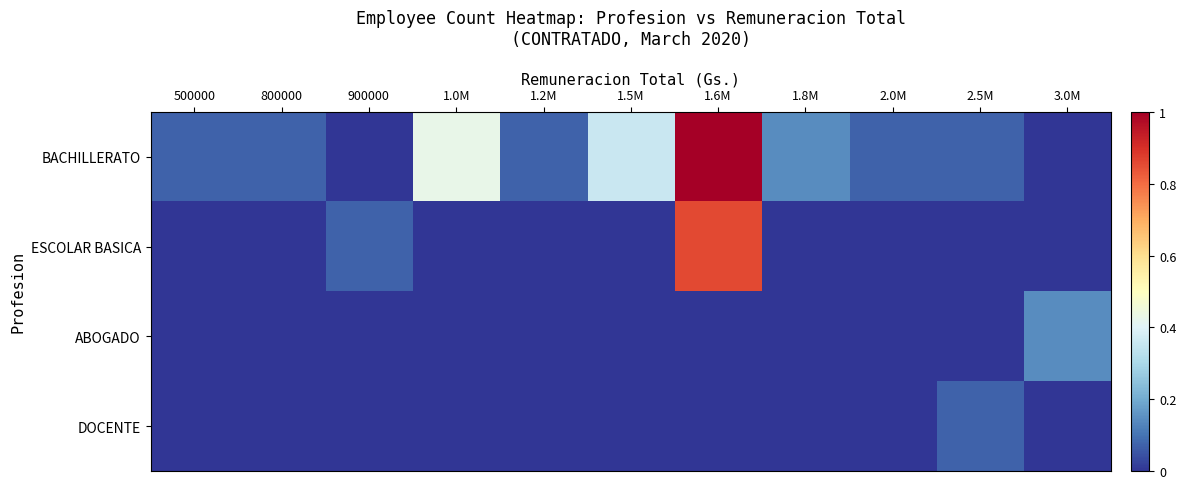

Reading right to left, what are all the values shown in this chart?

BACHILLERATO: 3.0M=0.0	2.5M=0.1	2.0M=0.1	1.8M=0.1	1.6M=1.0	1.5M=0.4	1.2M=0.1	1.0M=0.4	900000=0.0	800000=0.1	500000=0.1
ESCOLAR BASICA: 3.0M=0.0	2.5M=0.0	2.0M=0.0	1.8M=0.0	1.6M=0.9	1.5M=0.0	1.2M=0.0	1.0M=0.0	900000=0.1	800000=0.0	500000=0.0
ABOGADO: 3.0M=0.1	2.5M=0.0	2.0M=0.0	1.8M=0.0	1.6M=0.0	1.5M=0.0	1.2M=0.0	1.0M=0.0	900000=0.0	800000=0.0	500000=0.0
DOCENTE: 3.0M=0.0	2.5M=0.1	2.0M=0.0	1.8M=0.0	1.6M=0.0	1.5M=0.0	1.2M=0.0	1.0M=0.0	900000=0.0	800000=0.0	500000=0.0